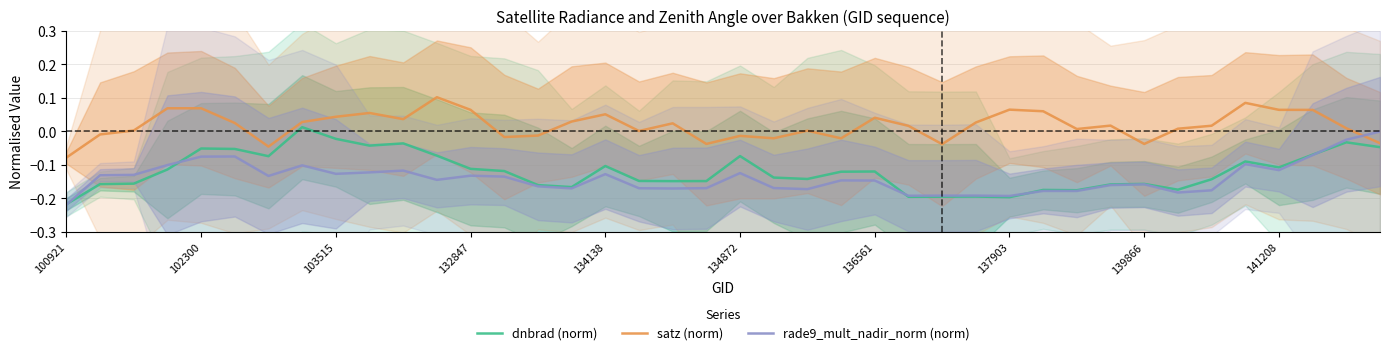

Rank the series at 10 from highest to lowest value.

satz (norm), dnbrad (norm), rade9_mult_nadir_norm (norm)